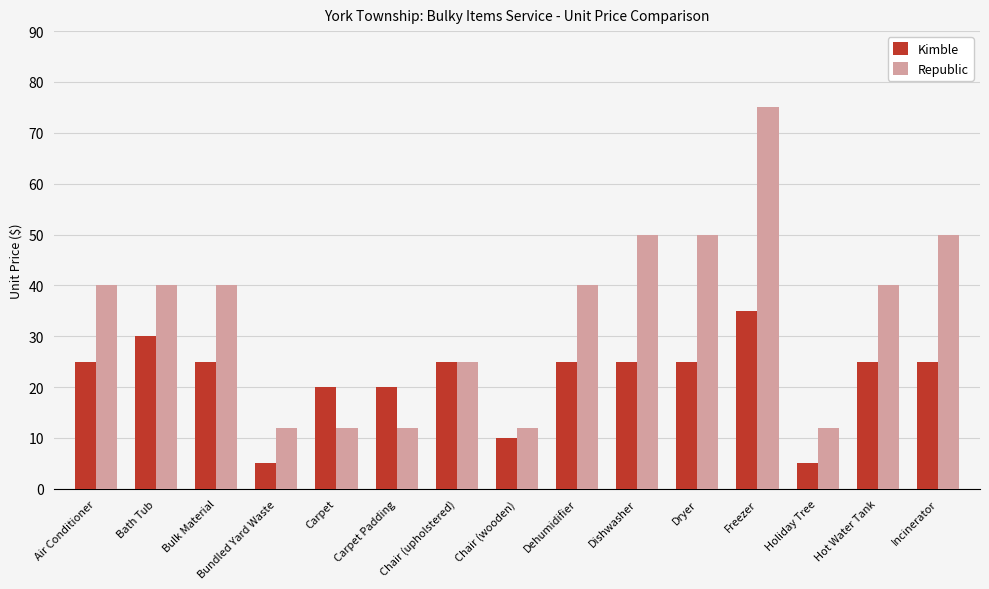

How many distinct data groups are displayed?

2